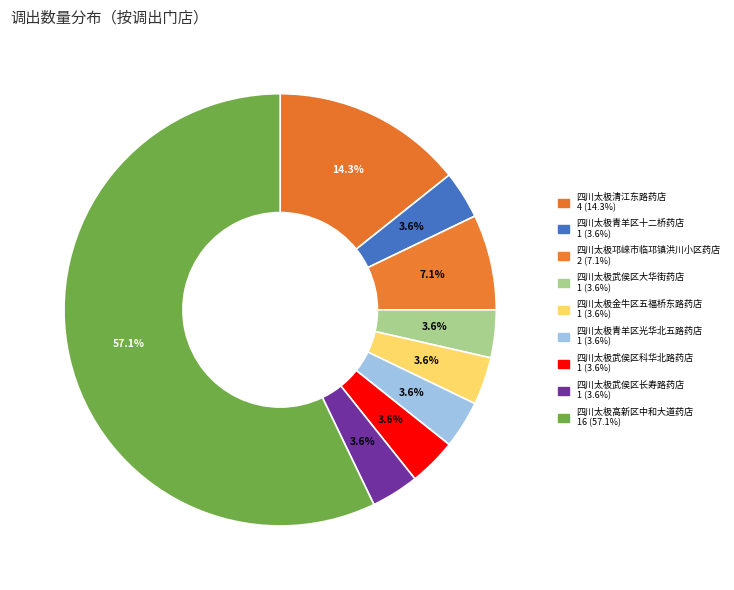

How many slices are in this pie chart?

9